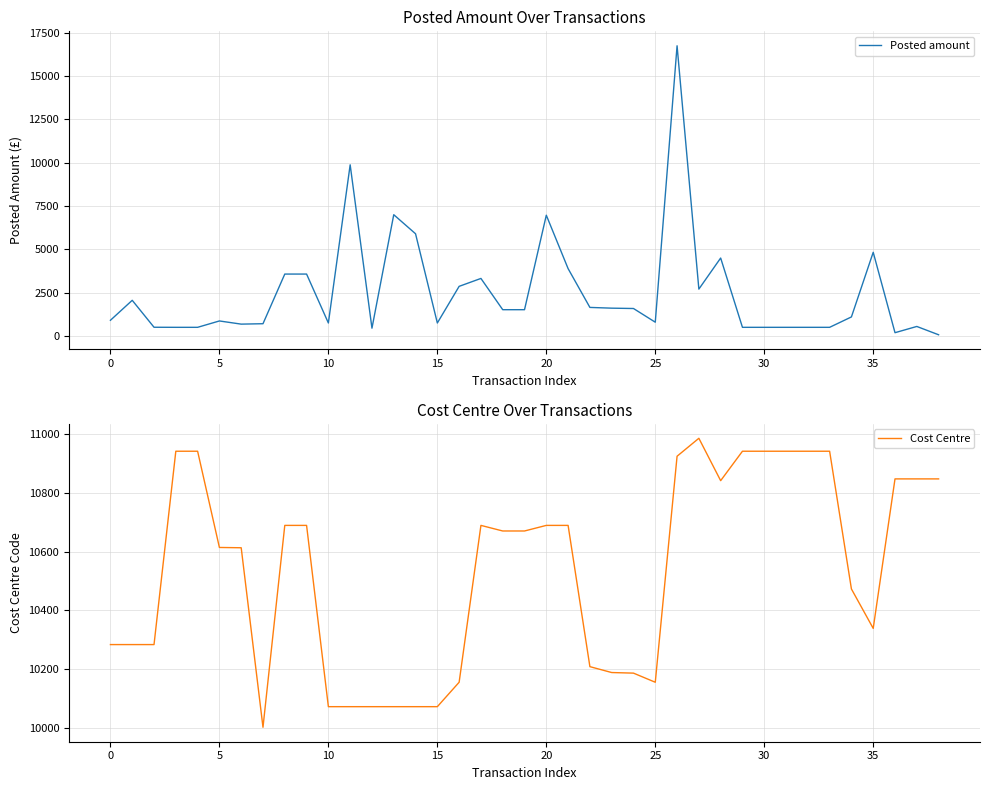

What is the sum of all Cost Centre values?

410892